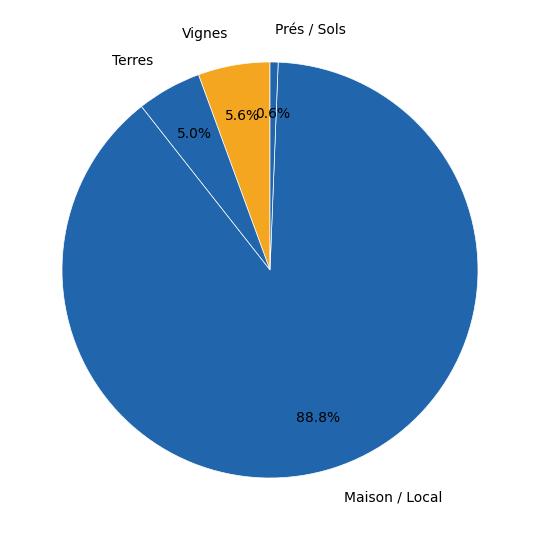

How many slices are in this pie chart?

4